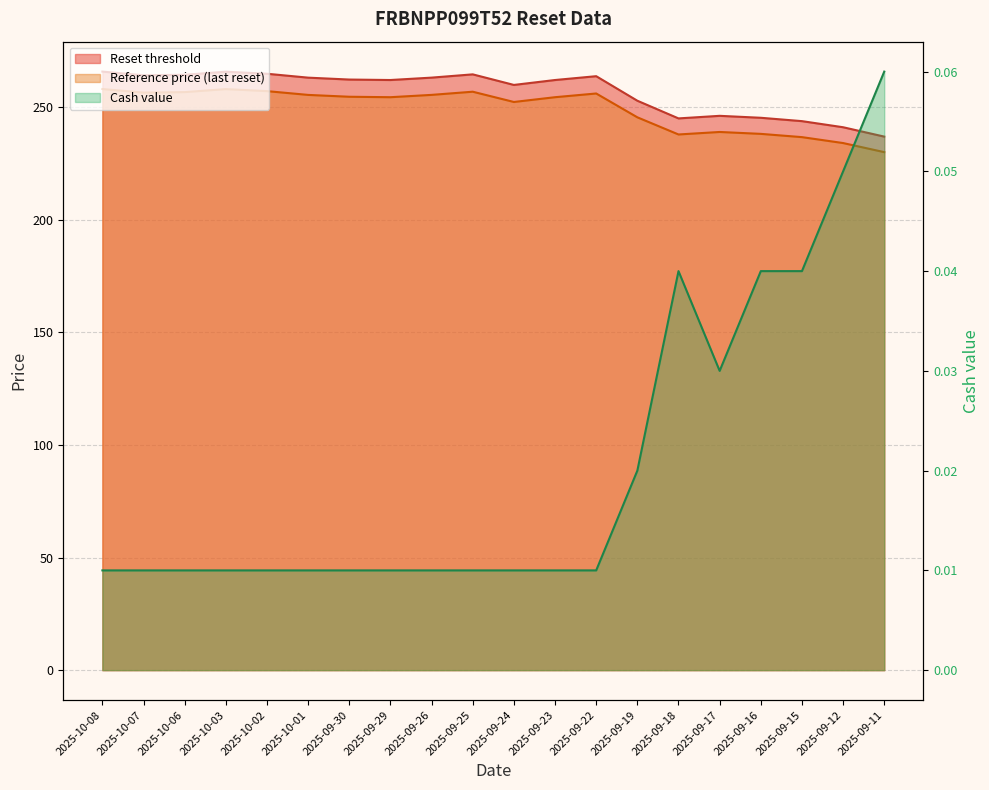

Reading right to left, list all the values displayed in this chart.

Reset threshold: 236.9	241.1	243.8	245.3	246.2	245.0	252.9	263.8	262.1	259.9	264.6	263.1	262.1	262.3	263.1	264.8	265.8	264.4	264.2	265.8
Reference price (last reset): 230.0	234.1	236.7	238.2	239.0	237.9	245.5	256.1	254.4	252.3	256.9	255.5	254.4	254.6	255.4	257.1	258.0	256.7	256.5	258.1
Cash value: 0.1	0.1	0.0	0.0	0.0	0.0	0.0	0.0	0.0	0.0	0.0	0.0	0.0	0.0	0.0	0.0	0.0	0.0	0.0	0.0